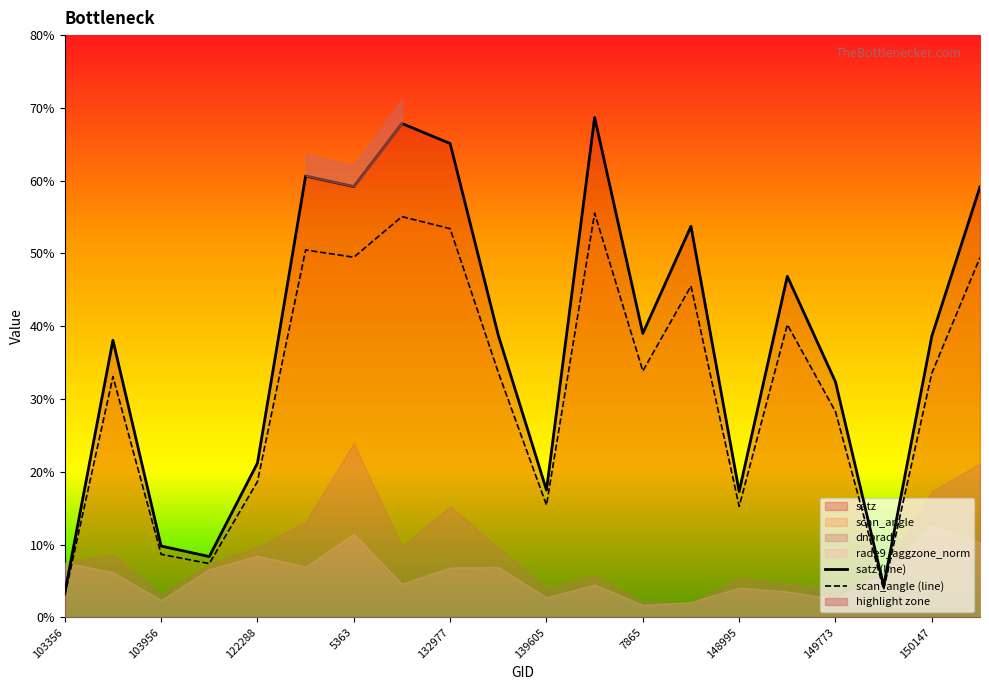

True or false: scan_angle and satz intersect in this chart.

False